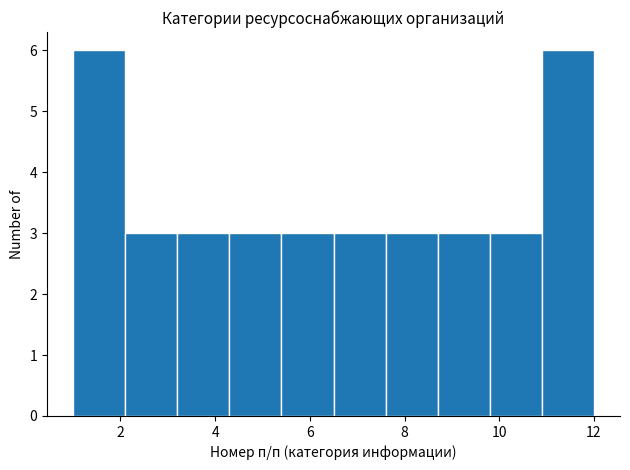

Reading left to right, transcribe this chart: for each bar, give the range it covers on the x-axis and its height. Neither the bar edges nor the heights are printed on the chart, so give them approximately, as read against the axes.

1.0 to 2.1: 6
2.1 to 3.2: 3
3.2 to 4.3: 3
4.3 to 5.4: 3
5.4 to 6.5: 3
6.5 to 7.6: 3
7.6 to 8.7: 3
8.7 to 9.8: 3
9.8 to 10.9: 3
10.9 to 12.0: 6